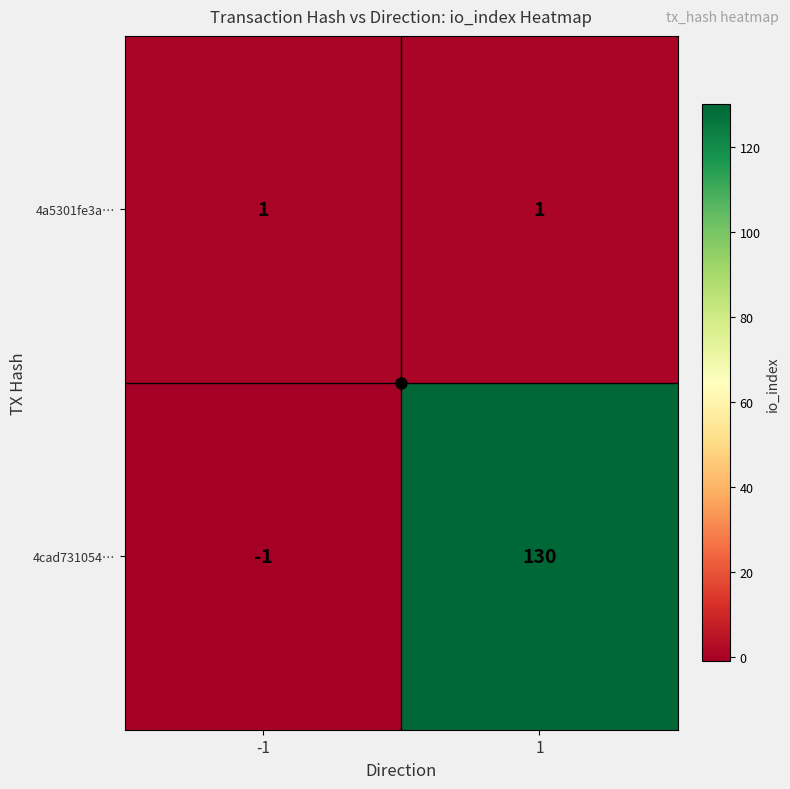

Read the 4cad731054… value at 1, to the nearest 10.

130